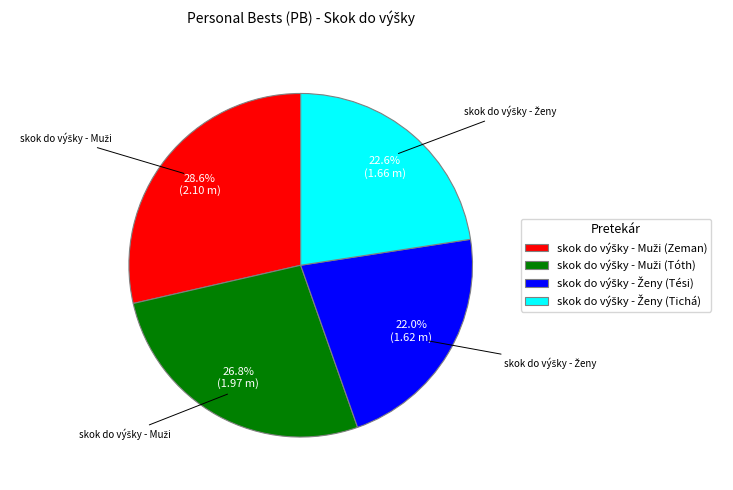

Does any single category account for the majority?

No